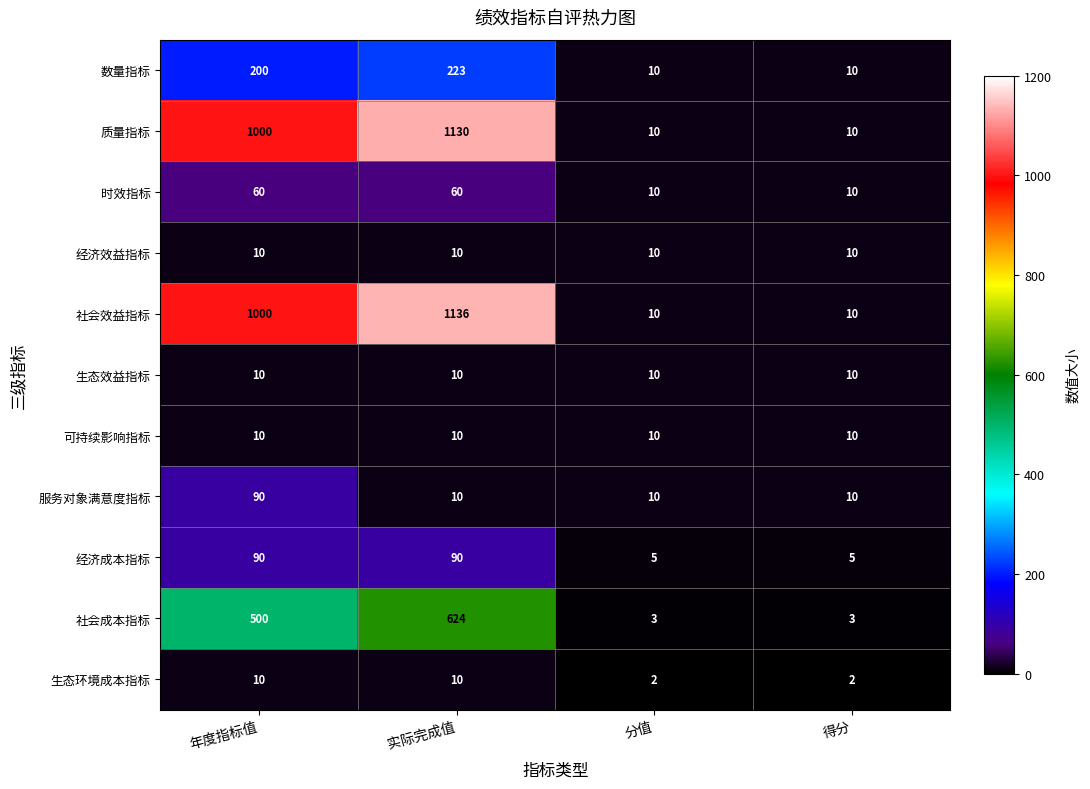

Read the 数量指标 value at 得分.

10